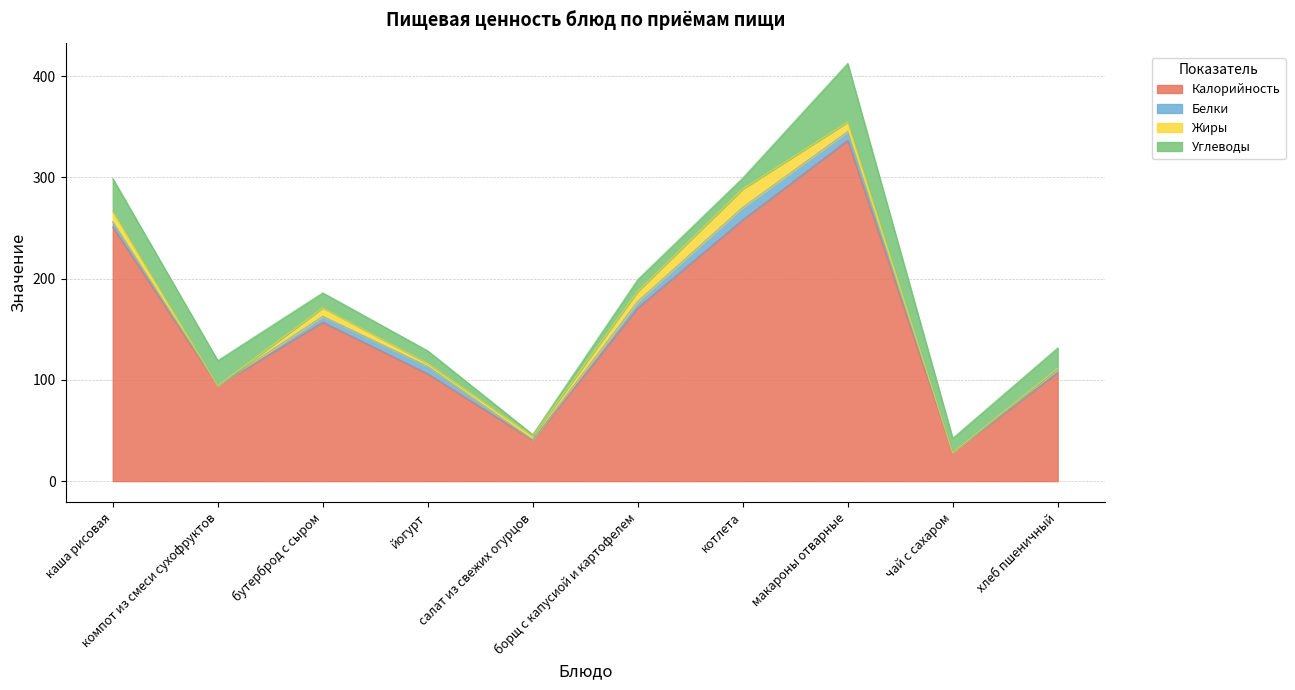

Reading left to right, list all the values displayed in this chart.

Калорийность: каша рисовая=251.0	компот из смеси сухофруктов=94.2	бутерброд с сыром=157.0	йогурт=106.0	салат из свежих огурцов=40.4	борщ с капусиой и картофелем=171.0	котлета=258.0	макароны отварные=336.5	чай с сахаром=28.0	хлеб пшеничный=107.2
Белки: каша рисовая=5.1	компот из смеси сухофруктов=0.0	бутерброд с сыром=5.8	йогурт=7.3	салат из свежих огурцов=0.5	борщ с капусиой и картофелем=6.4	котлета=12.4	макароны отварные=8.8	чай с сахаром=0.2	хлеб пшеничный=3.1
Жиры: каша рисовая=10.2	компот из смеси сухофруктов=0.0	бутерброд с сыром=8.3	йогурт=3.0	салат из свежих огурцов=3.6	борщ с капусиой и картофелем=10.0	котлета=18.1	макароны отварные=9.3	чай с сахаром=0.0	хлеб пшеничный=1.1
Углеводы: каша рисовая=32.4	компот из смеси сухофруктов=24.8	бутерброд с сыром=14.8	йогурт=12.3	салат из свежих огурцов=1.4	борщ с капусиой и картофелем=11.6	котлета=10.7	макароны отварные=57.9	чай с сахаром=14.0	хлеб пшеничный=20.1